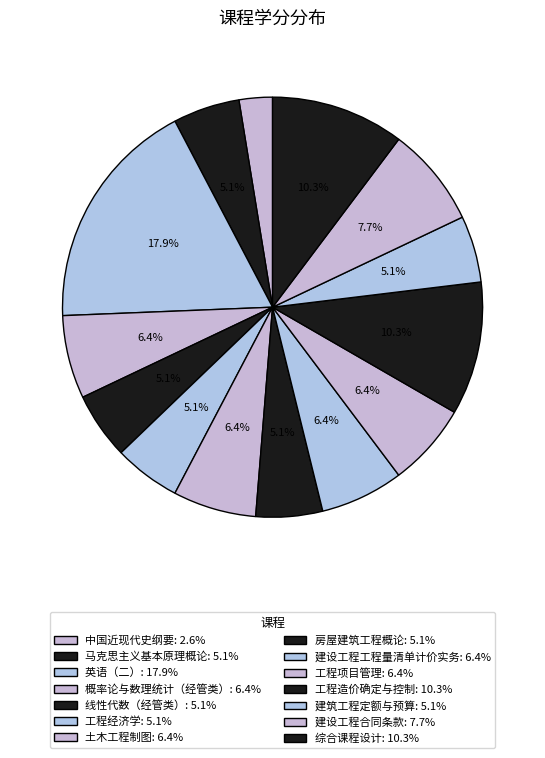

Which slice is the smallest?

中国近现代史纲要